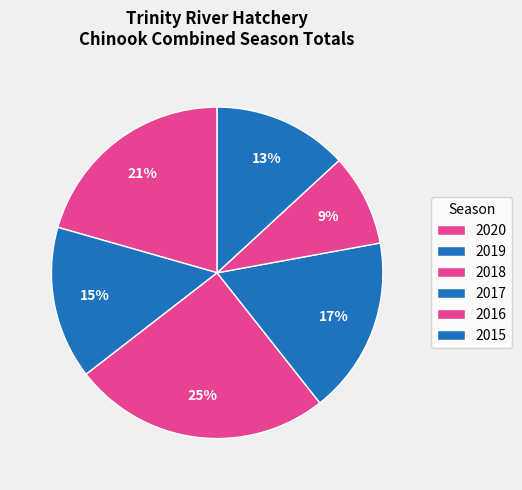

Count the number of slices in the pie.

6